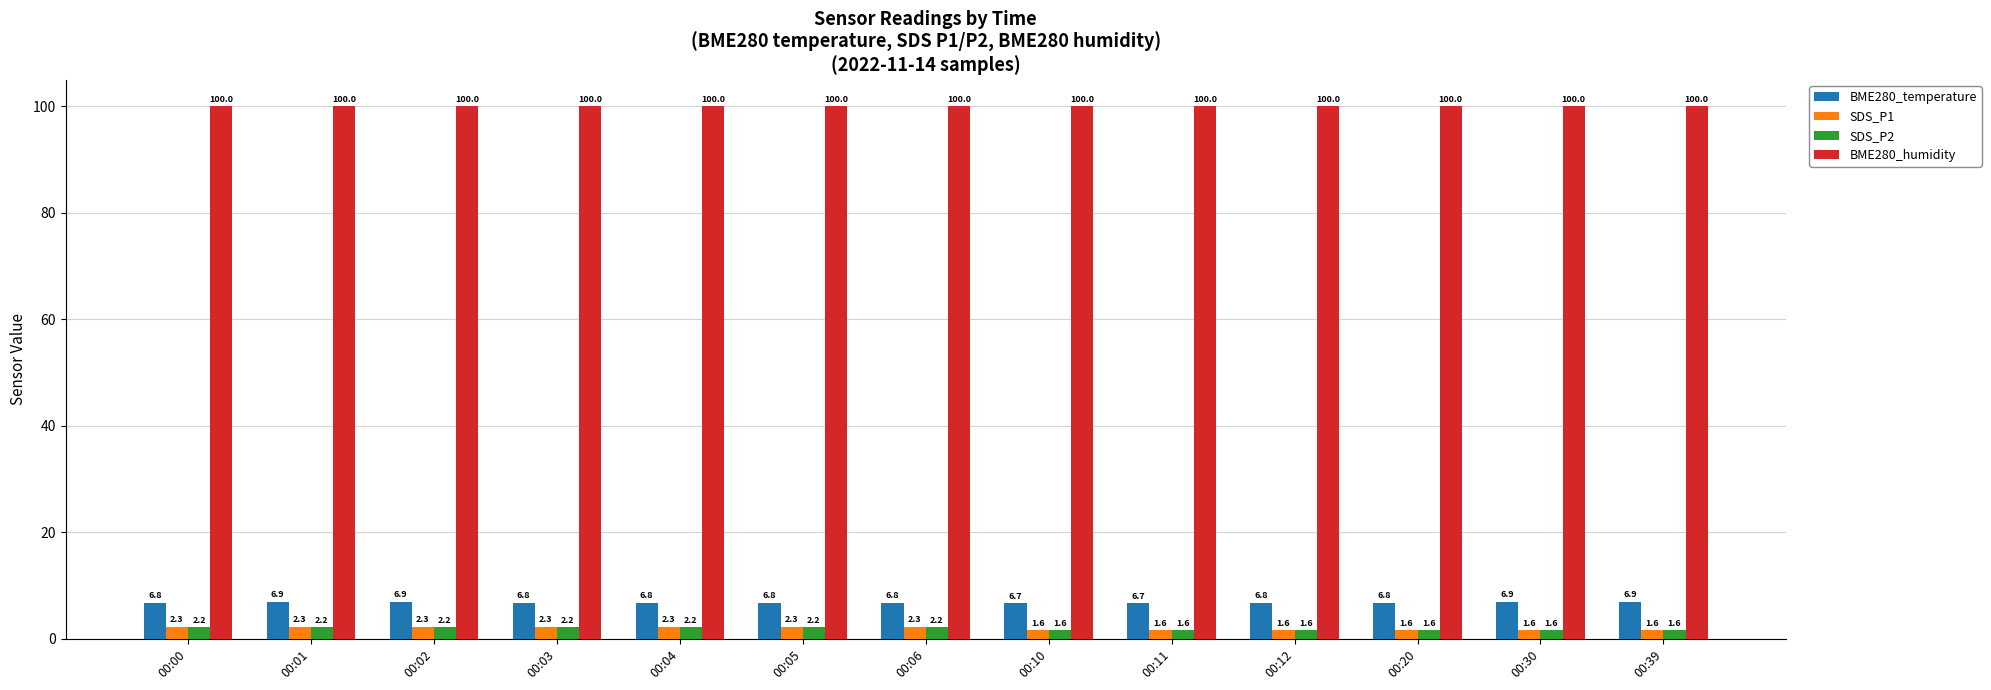

Count the number of categories in the chart.

13